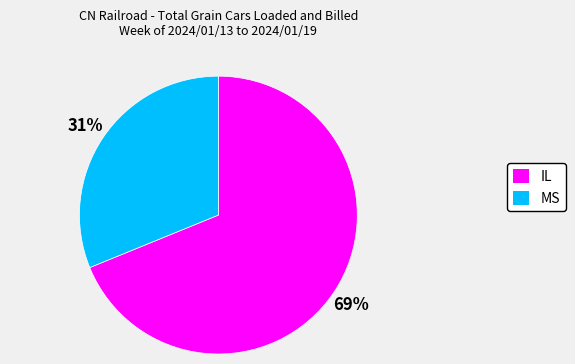

How many slices are in this pie chart?

2